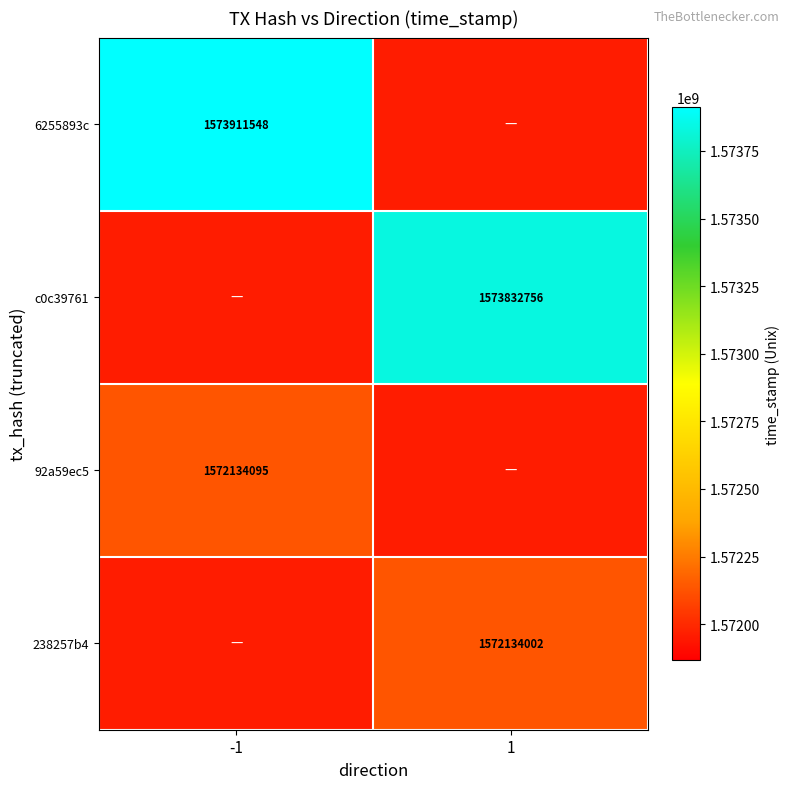

What is the difference between the highest and lowest values at 1?

1876508.6